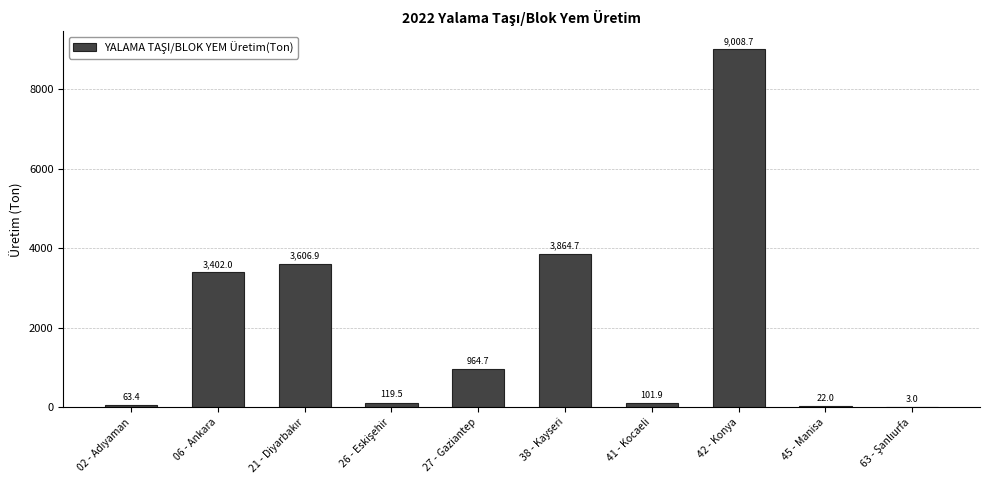

At which label does the data first exceed 964?

06 - Ankara